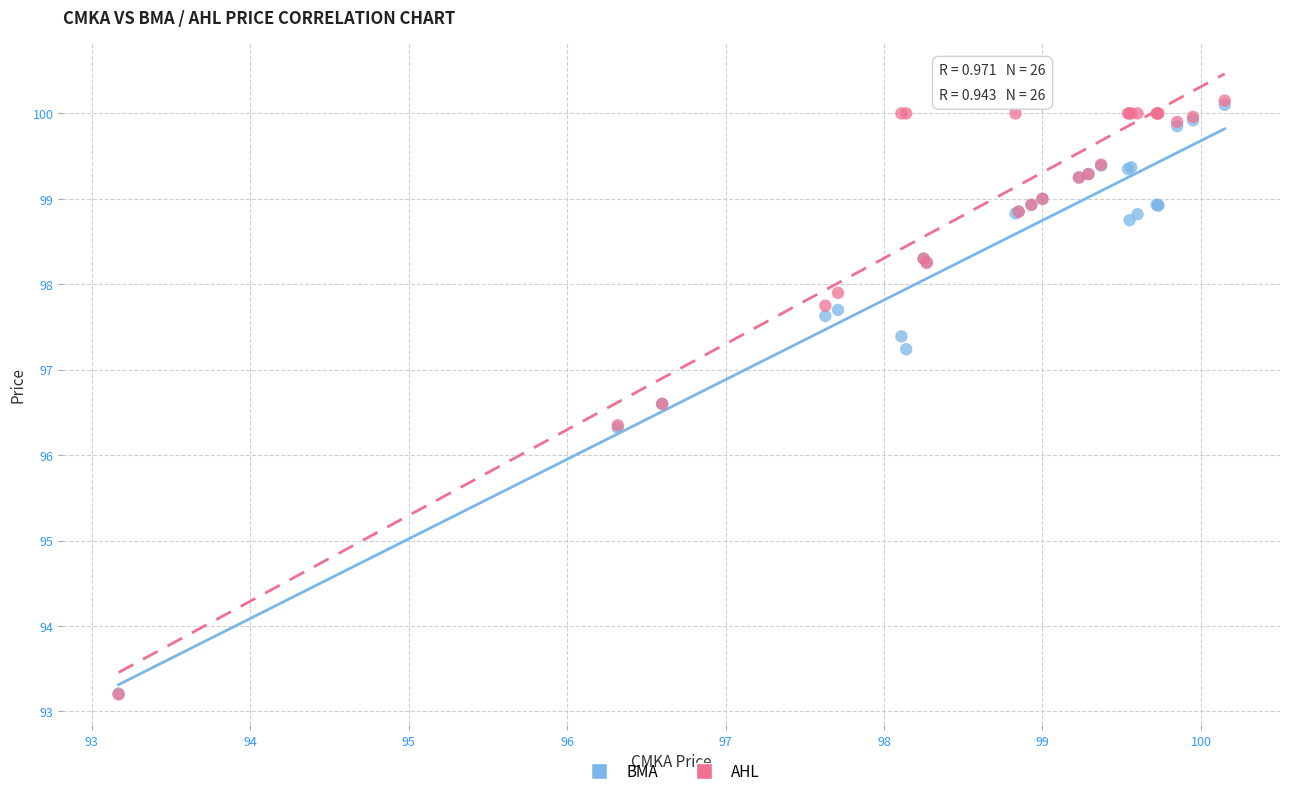

What are all the series names shown in the legend?

BMA, AHL